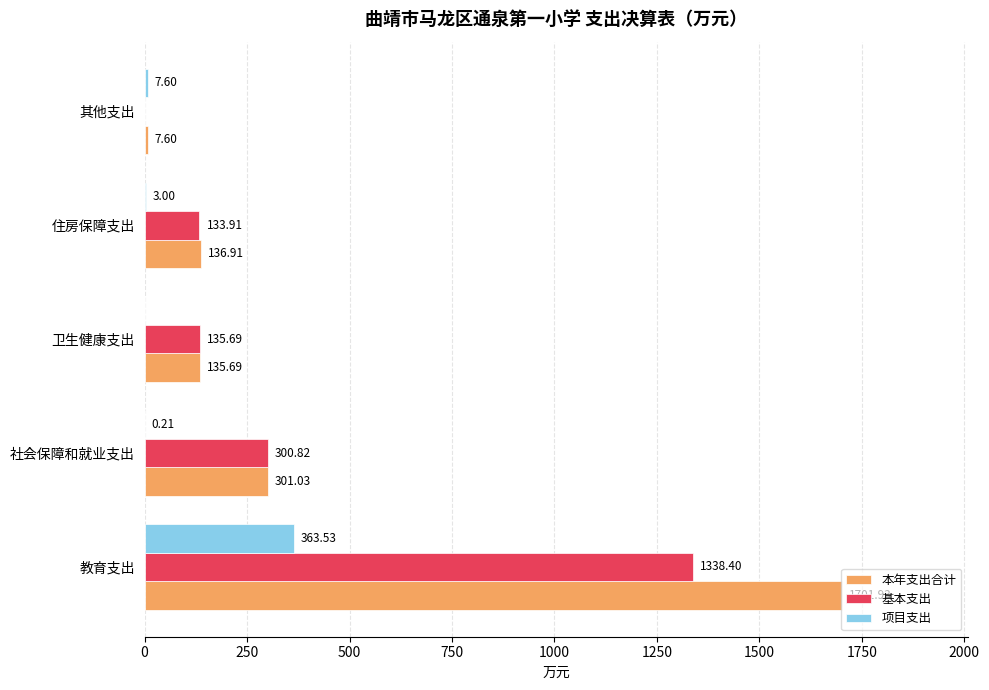

Between 卫生健康支出 and 其他支出, which series saw the biggest shift?

基本支出